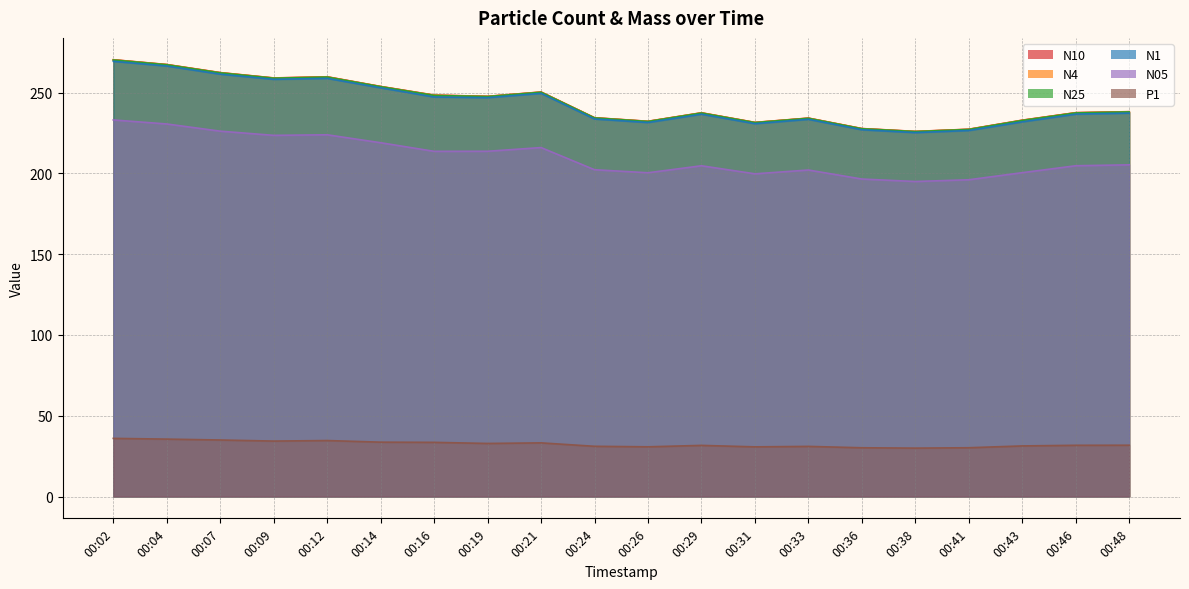

What is the greatest value displayed?

270.3